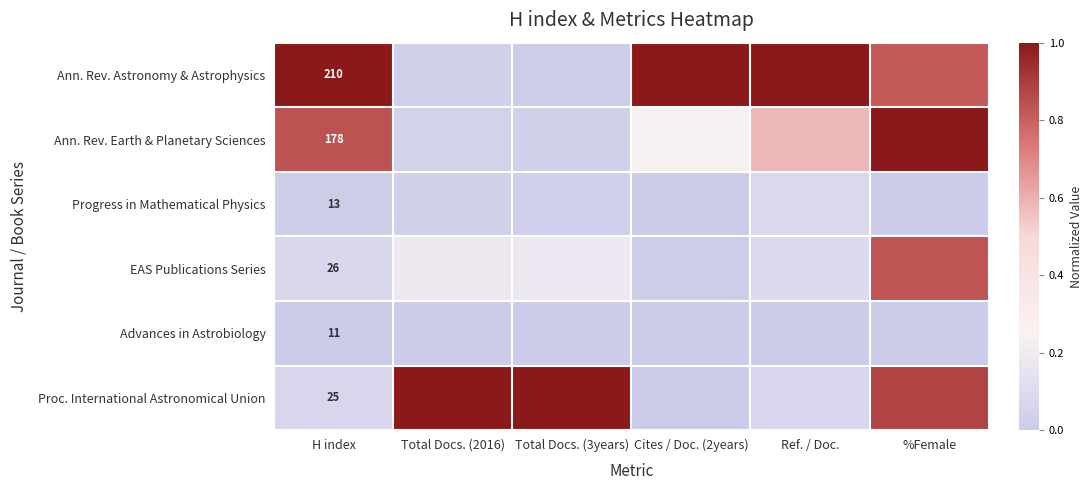

Rank the series by their maximum value, from highest to lowest.

Ann. Rev. Astronomy & Astrophysics, Ann. Rev. Earth & Planetary Sciences, Proc. International Astronomical Union, EAS Publications Series, Progress in Mathematical Physics, Advances in Astrobiology